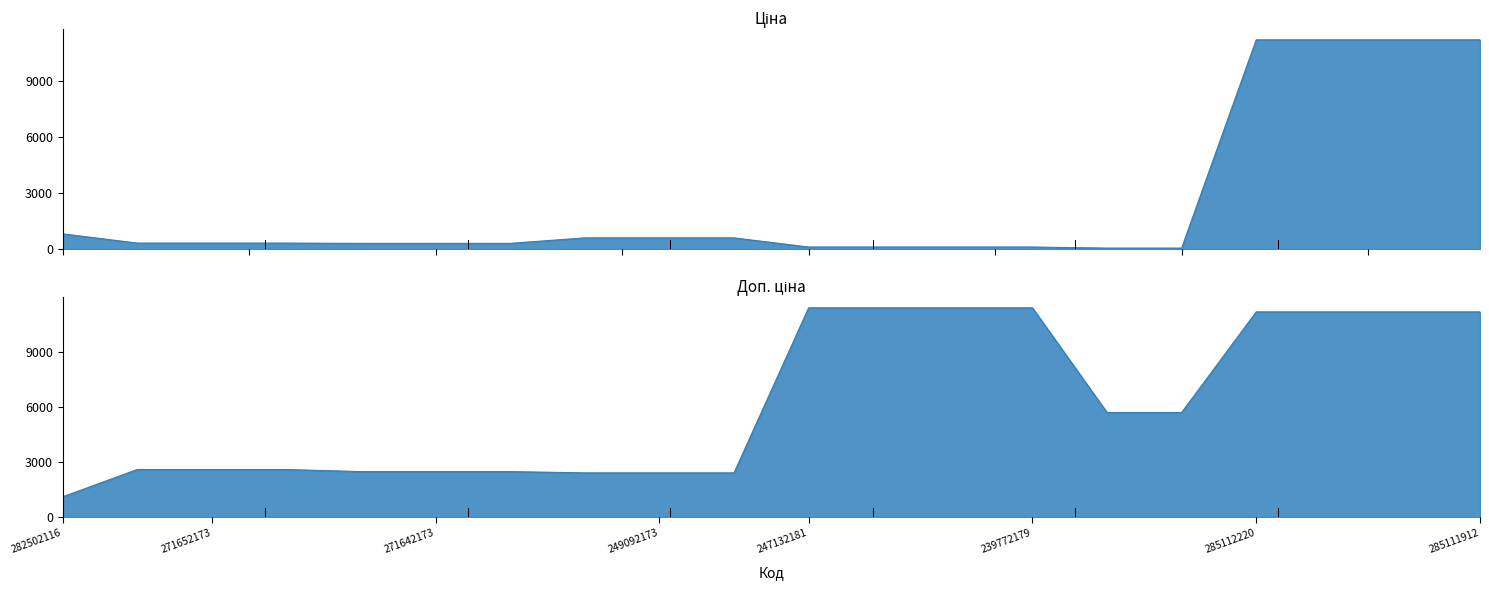

What is the total value across all series at 282502116?

1927.7